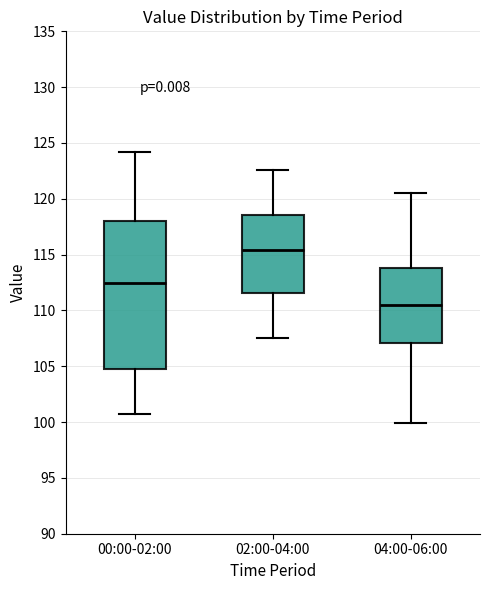

Where does the median line of the box for 04:00-06:00 sit on the y-axis? The values are not printed on the chart, so give them approximately, as read against the axis.

110.5